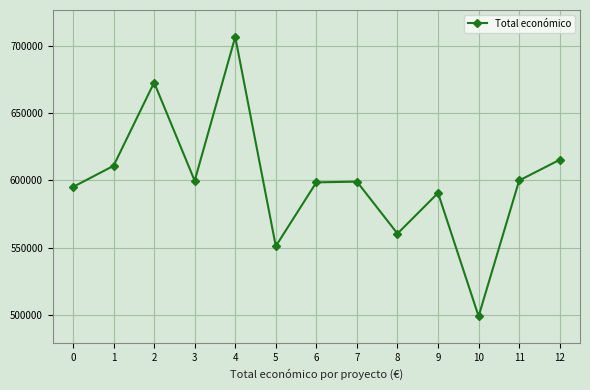

At which label does the data first exceed 599134?

1